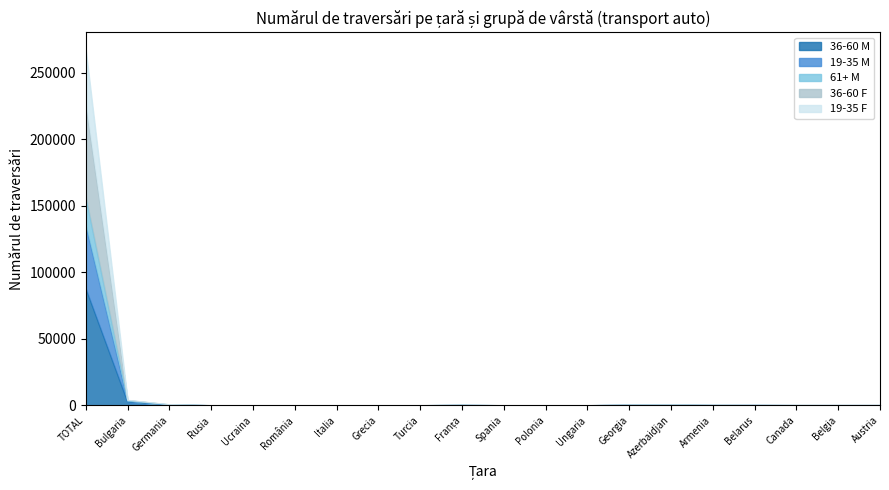

At which category is the sum across all series the highest?

TOTAL